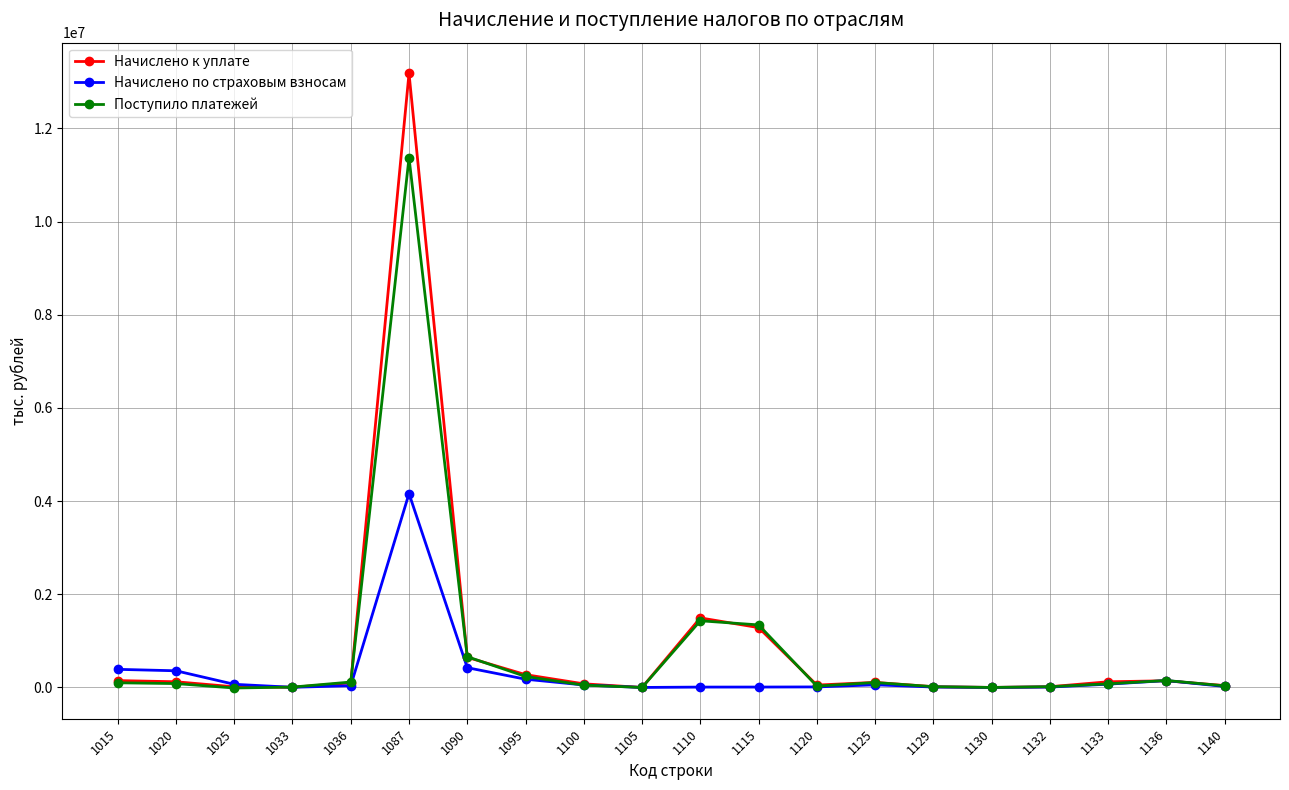

What is the difference between the Начислено к уплате values at 1132 and 1115?

1269199